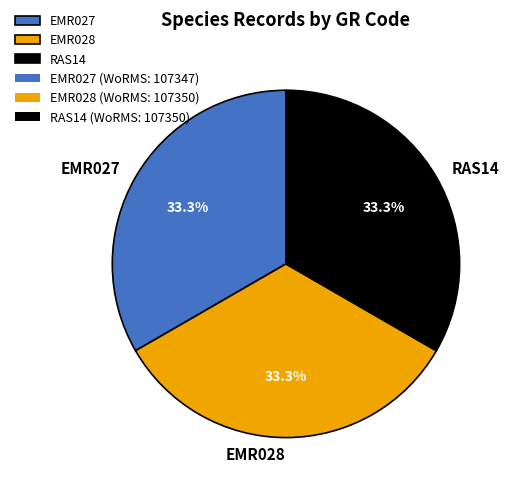

How much of the chart is everything except RAS14?

66.7%